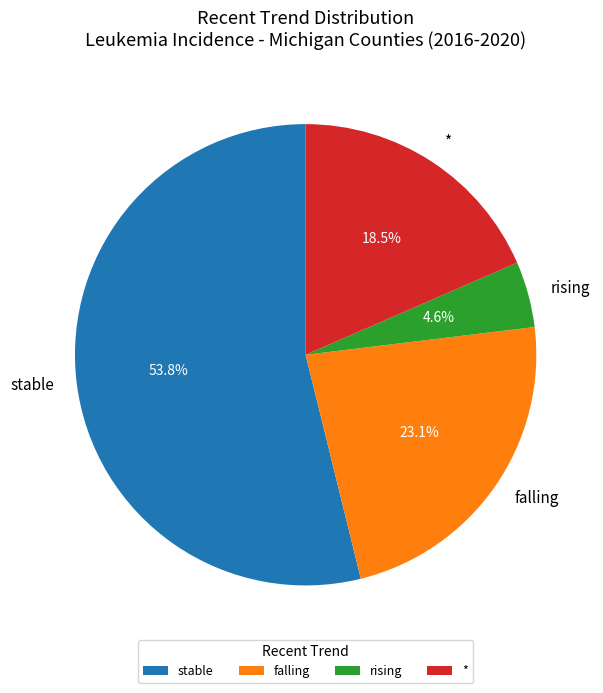

Which category has the smallest portion of the pie?

rising